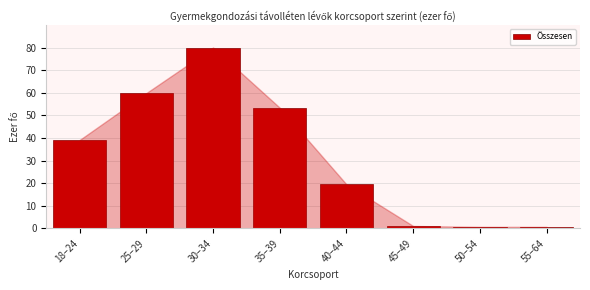

Reading right to left, transcribe all the data shown in this chart.

0.7	0.7	1.1	19.5	53.4	80.0	59.9	39.1